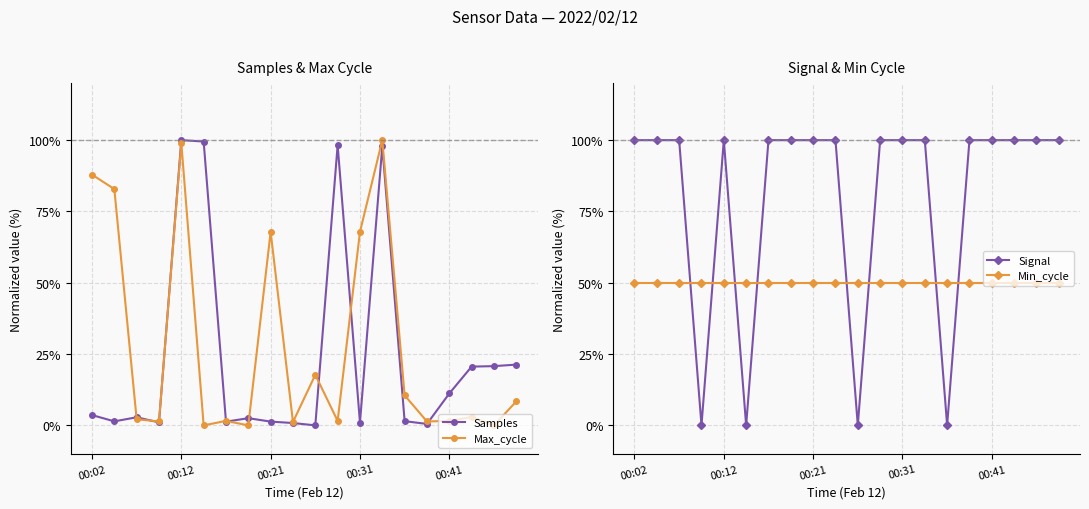

How many intersections are there between Max_cycle and Min_cycle?

7